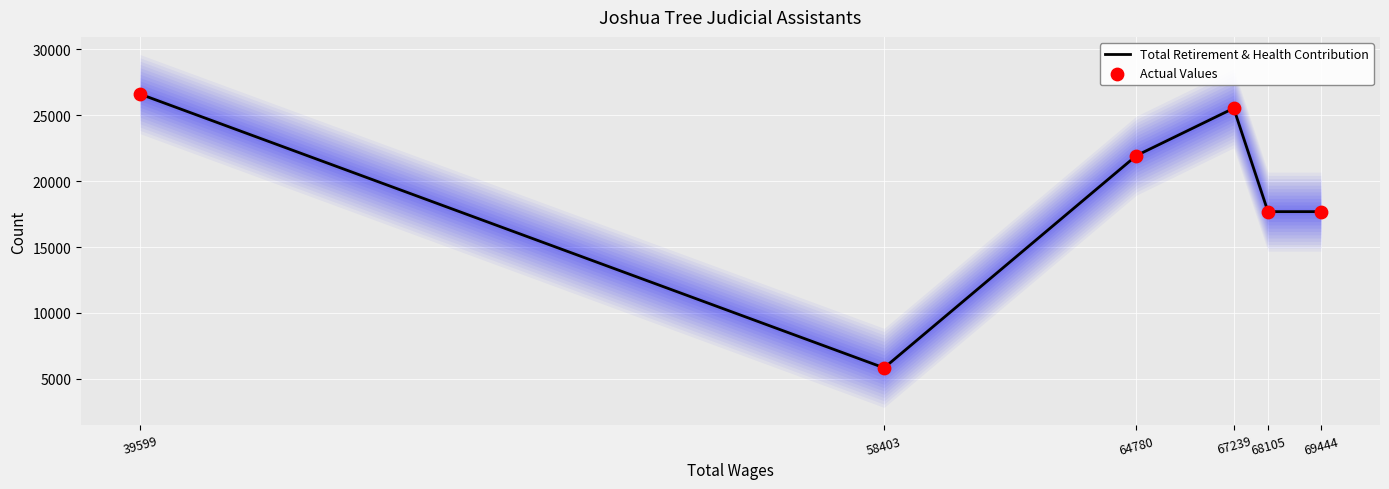

At which category is the sum across all series the highest?

39599